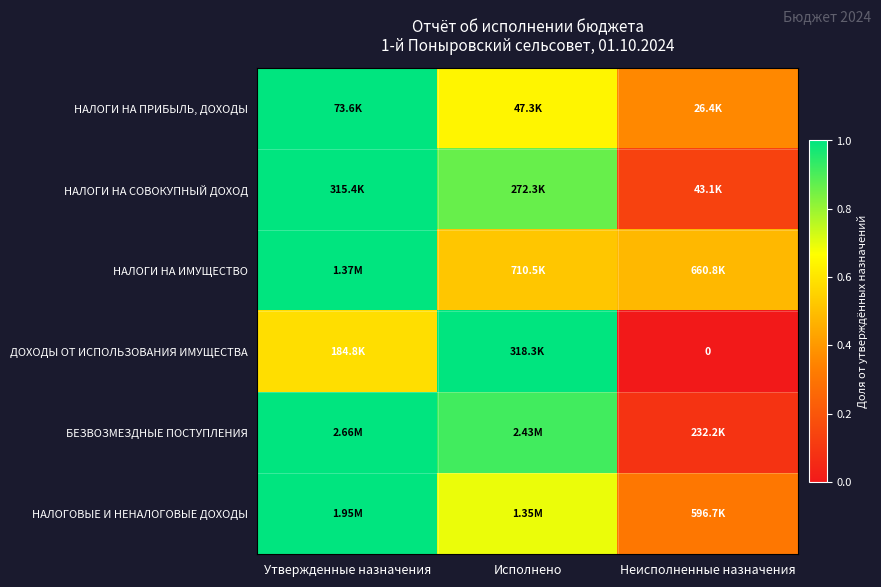

Which category has the highest value in the ДОХОДЫ ОТ ИСПОЛЬЗОВАНИЯ ИМУЩЕСТВА series?

Исполнено